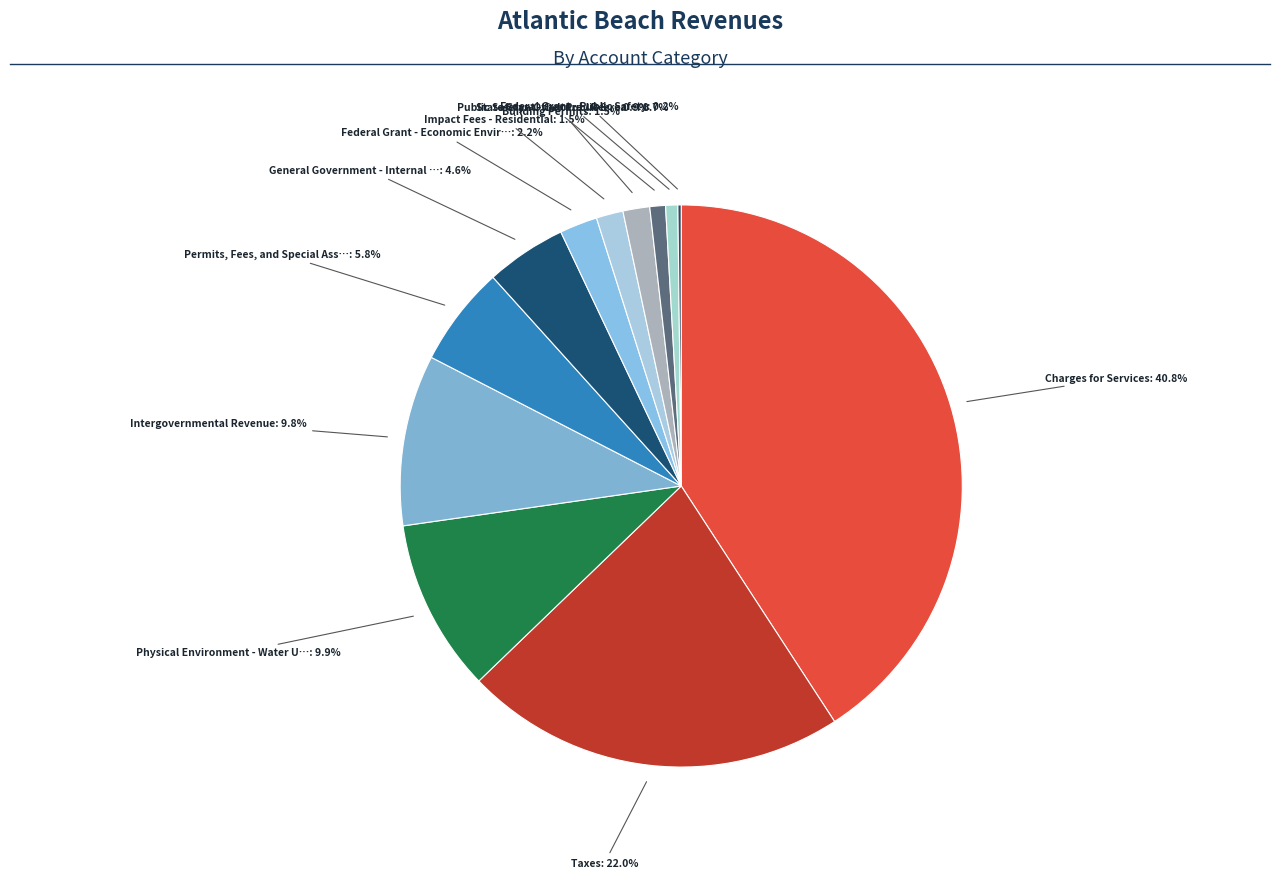

Does any single category account for the majority?

No